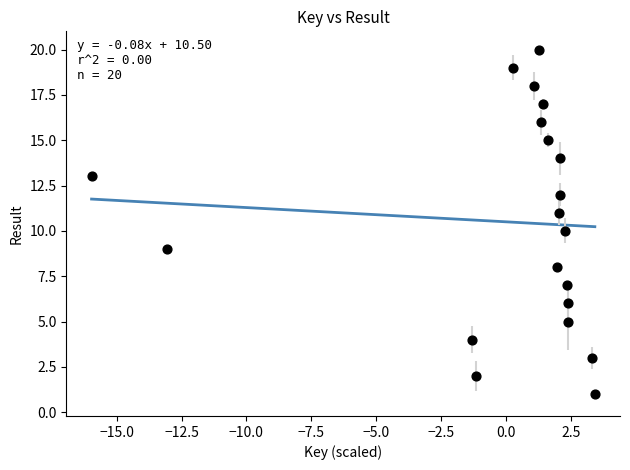

What is the range of Y values (max minus min)?

19